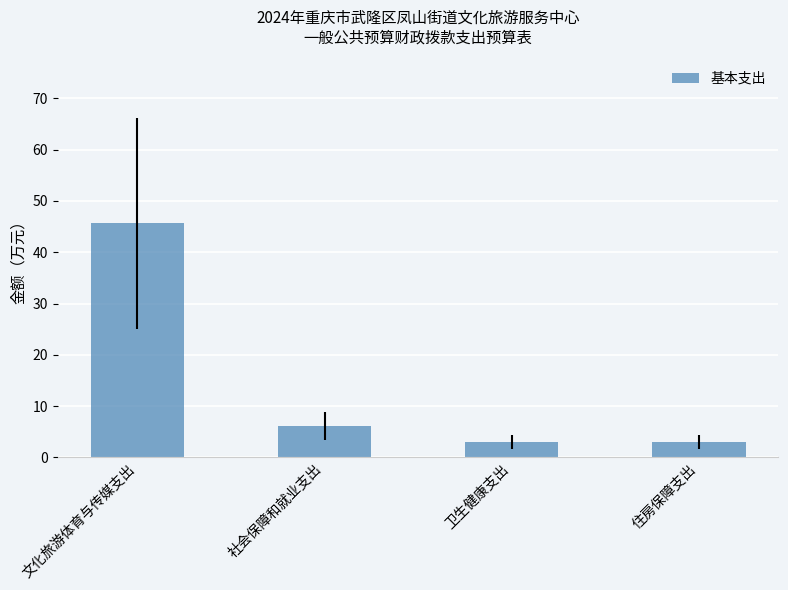

What value does the data have at 住房保障支出?

3.1